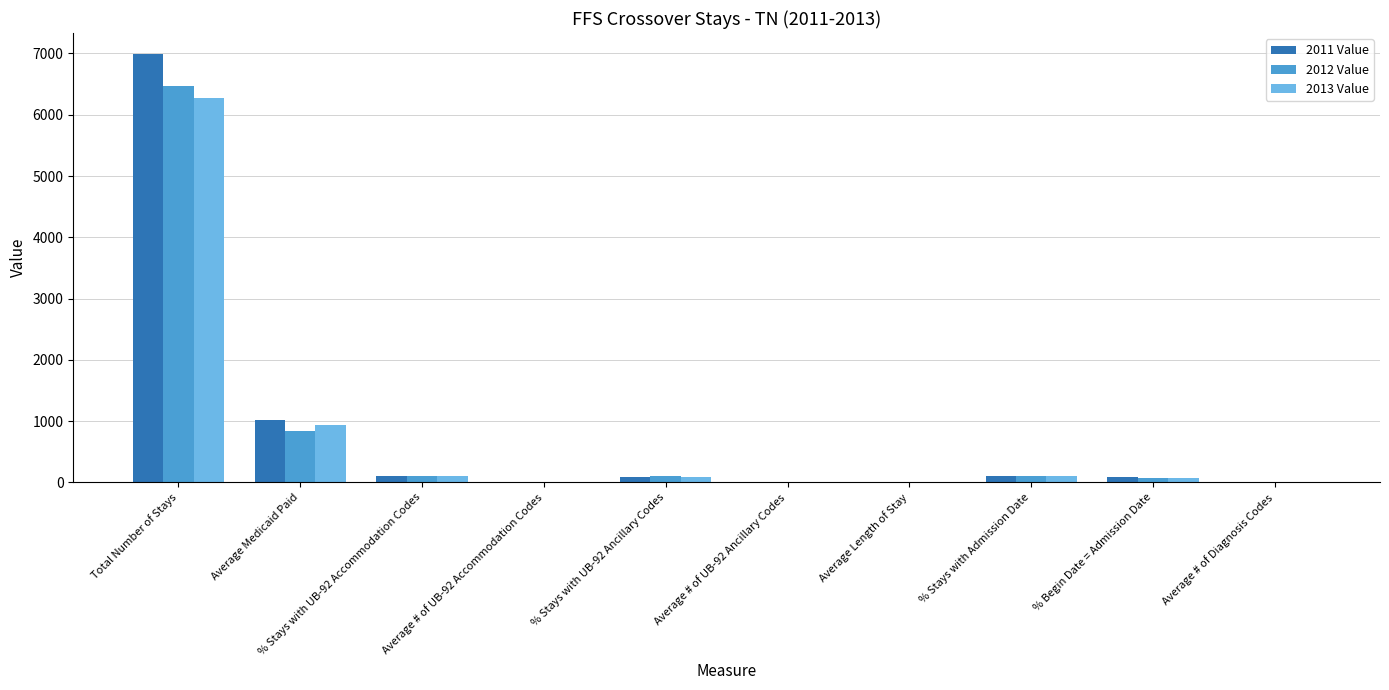

Where is 2013 Value nearest to the value 3139?

Average Medicaid Paid